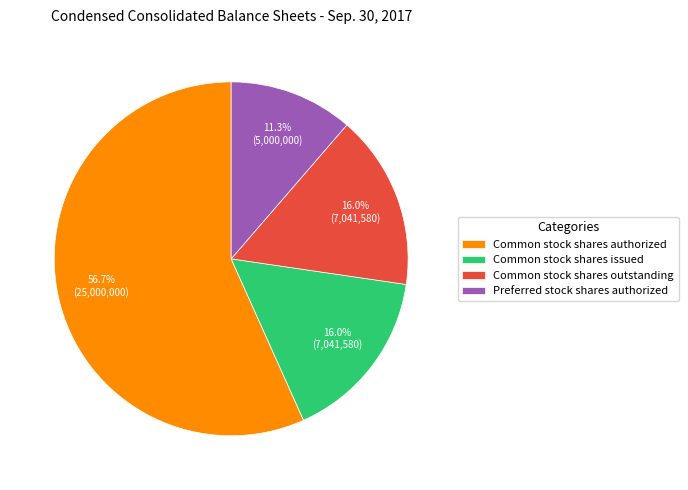

Do Common stock shares authorized and Preferred stock shares authorized together represent more than half of the pie?

Yes